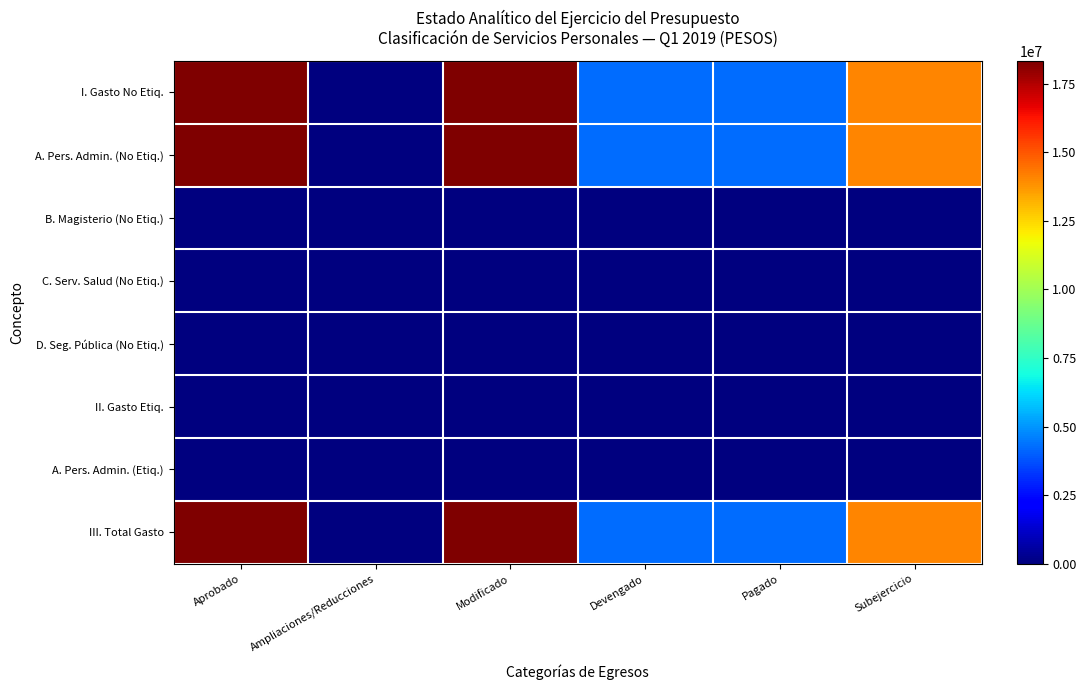

What is the greatest value displayed?

18330590